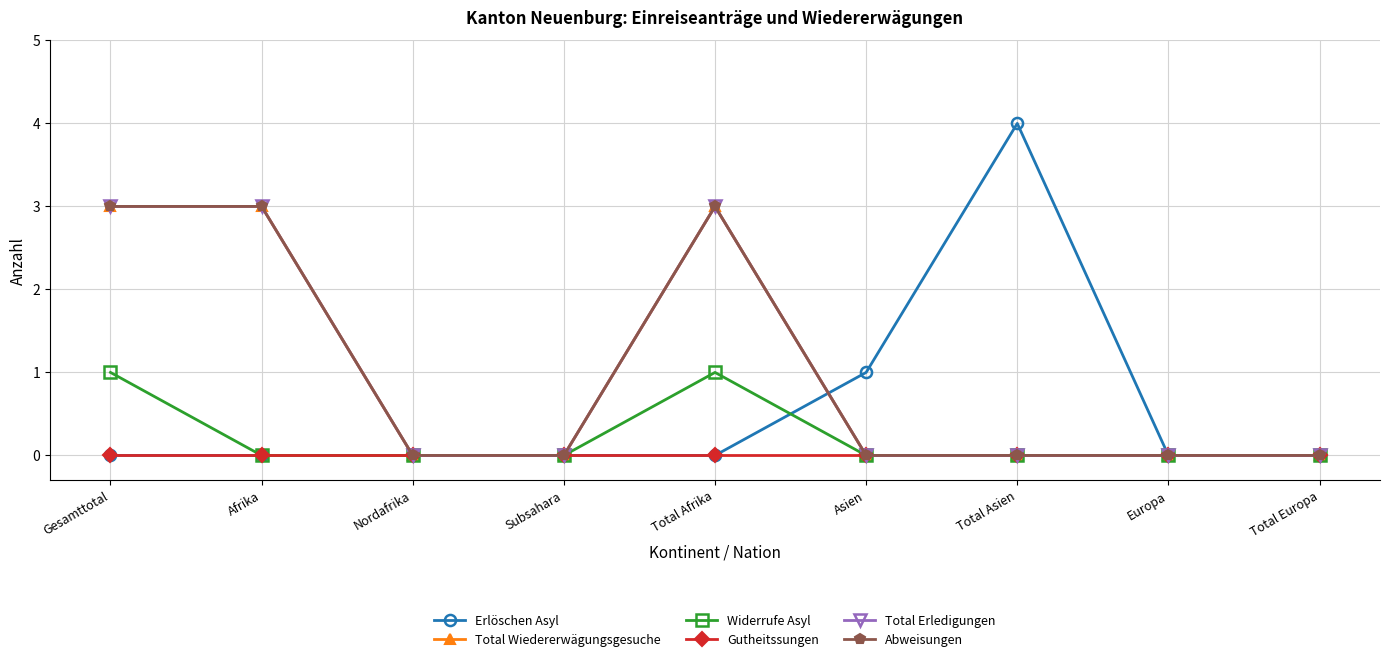

Is the value of Widerrufe Asyl at Total Asien greater than the value of Erlöschen Asyl at Total Europa?

No